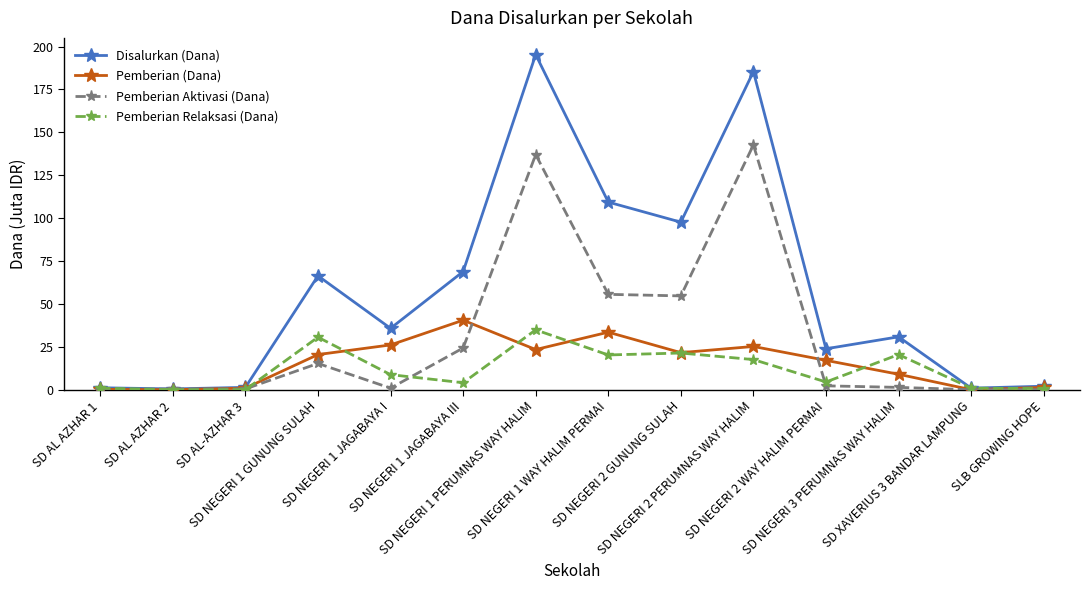

What is the greatest value displayed?

195.3